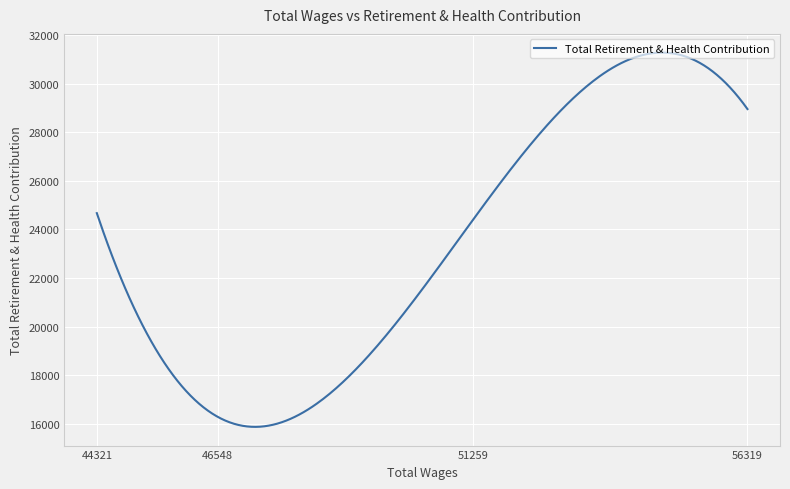

What is the difference between the maximum and minimum values?

15426.6